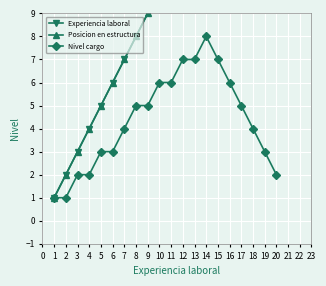

How many lines are shown in the chart?

3